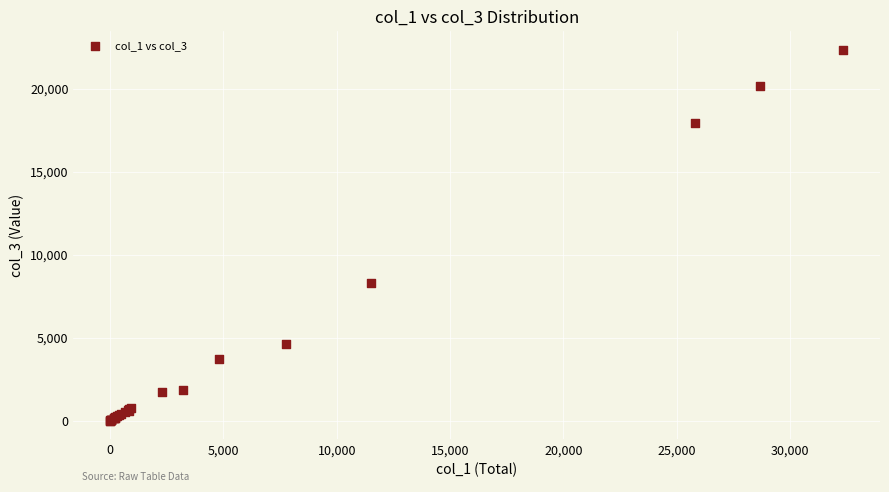

What Y value in the scatter plot is closest to 11179?

8314